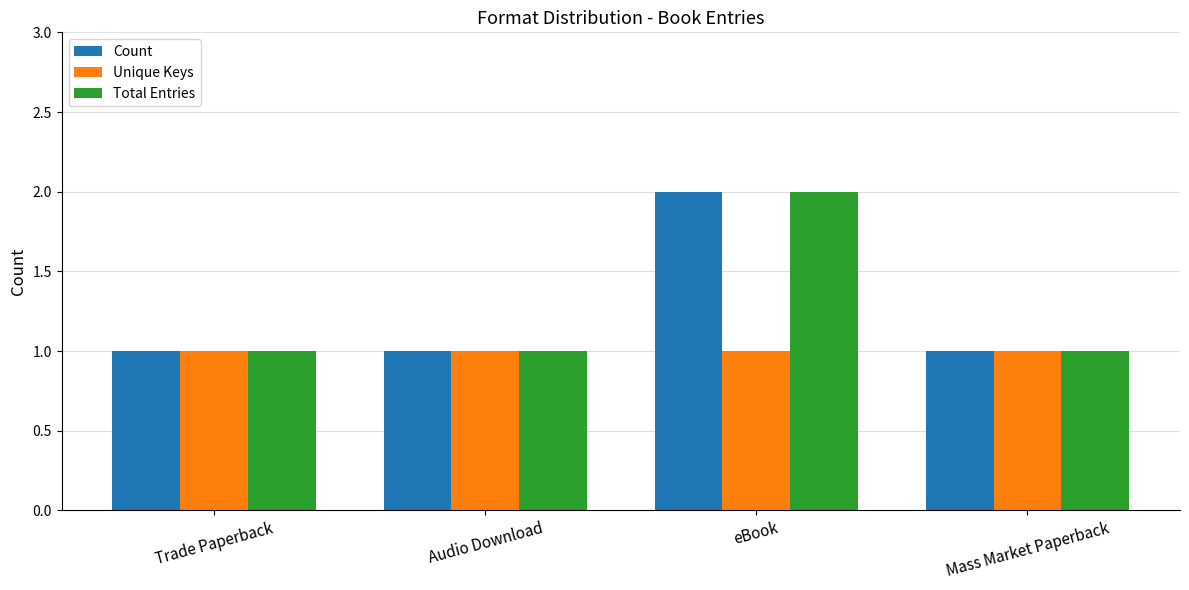

Count the Count values in the range 1 to 2.

4